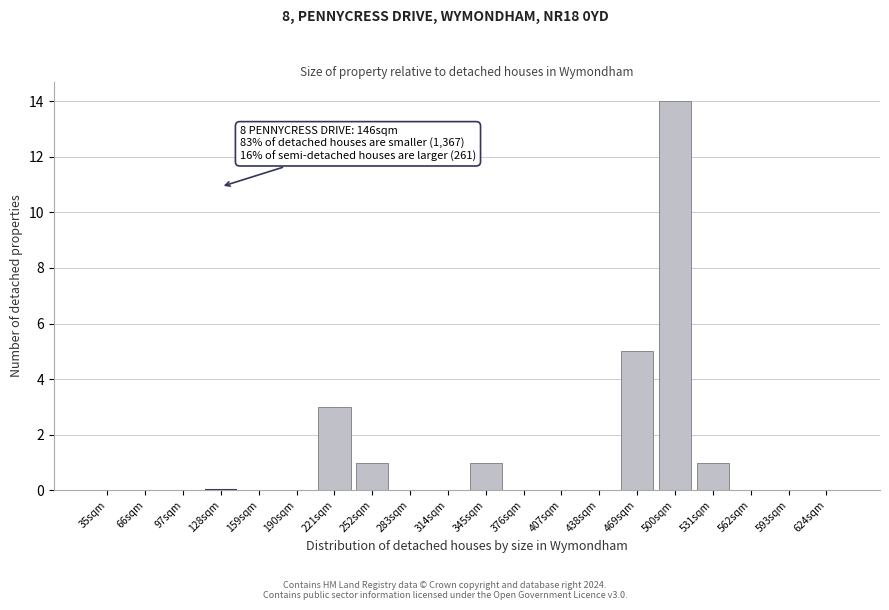

Reading left to right, list all the values displayed in this chart.

35sqm=0	66sqm=0	97sqm=0	128sqm=0	159sqm=0	190sqm=0	221sqm=3	252sqm=1	283sqm=0	314sqm=0	345sqm=1	376sqm=0	407sqm=0	438sqm=0	469sqm=5	500sqm=14	531sqm=1	562sqm=0	593sqm=0	624sqm=0